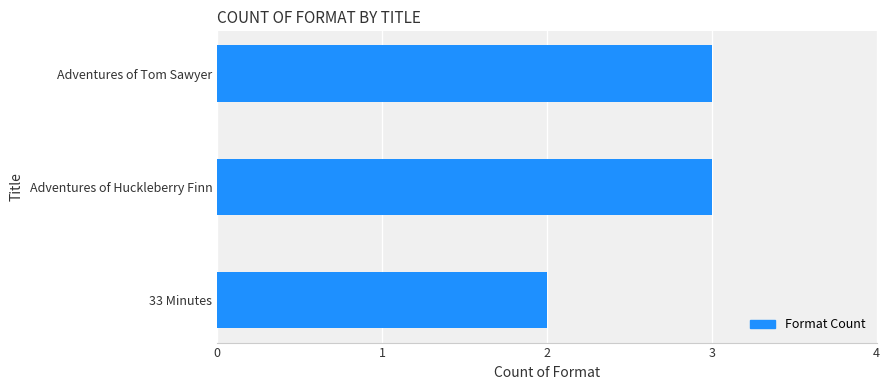

What is the change in value from 33 Minutes to Adventures of Tom Sawyer?

+1